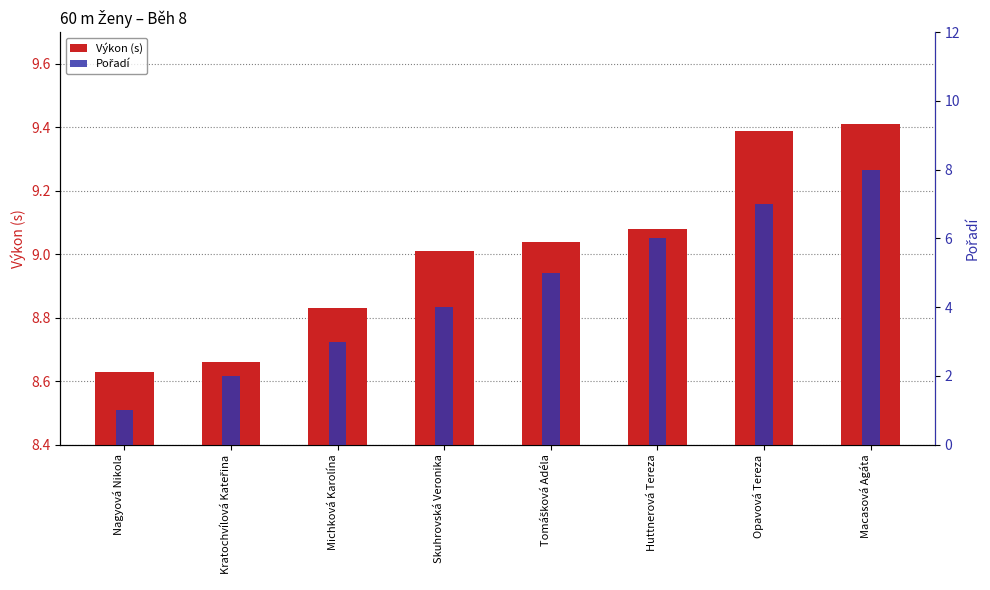

What is the label of the 6th bar from the right?

Michková Karolína